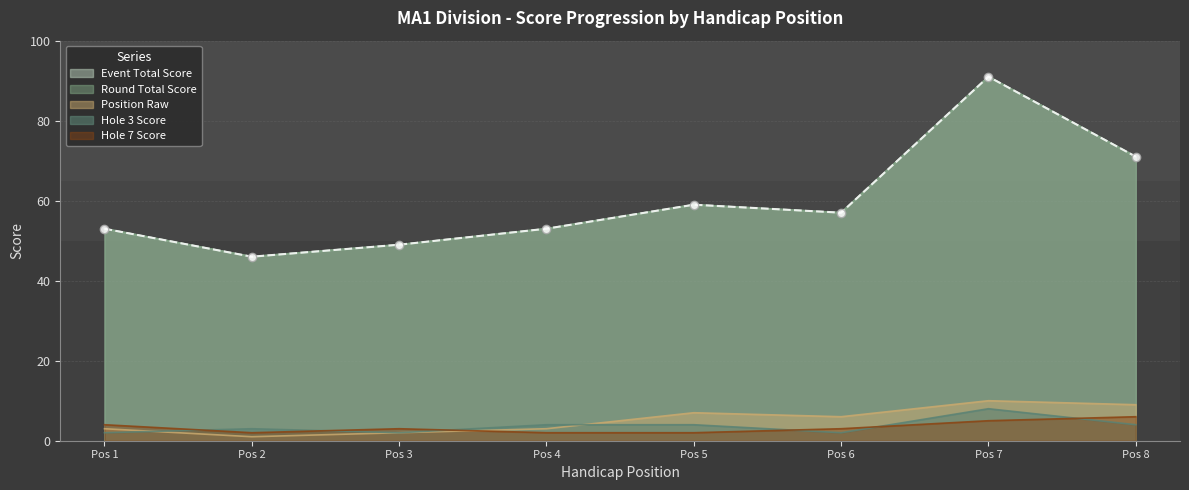

List the series in order of their peak value, highest first.

event_total_score, round_total_score, position_raw, hole_3, hole_7